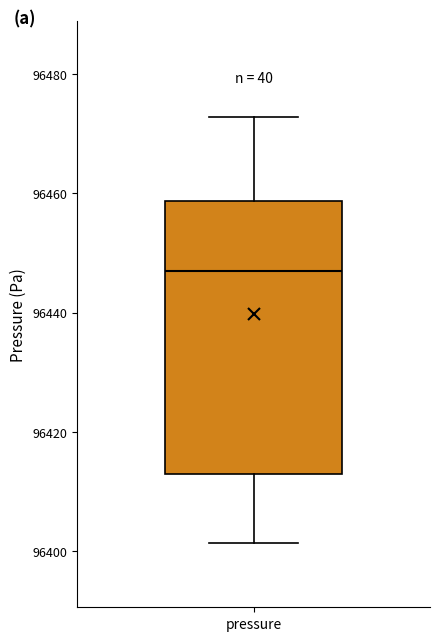

Read this box plot against the y-axis: the position of the median line, the range covered by the box, and the ends of both whiskers. The values are not printed on the chart, so give them approximately, as read against the axis.

median 96446, box 96412 to 96458, whiskers 96402 to 96472